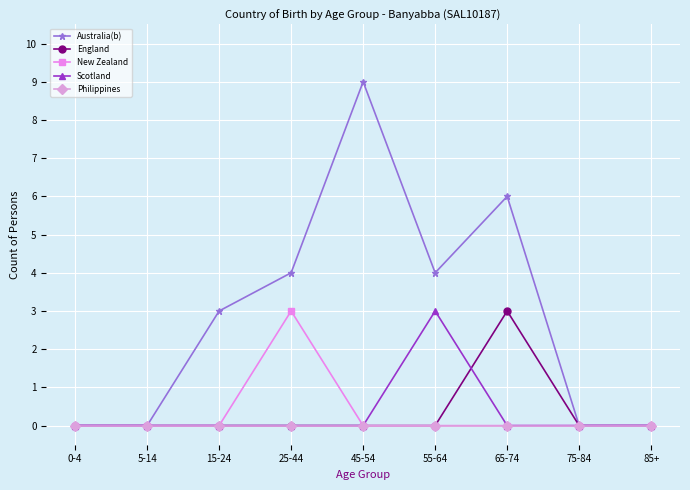

Reading right to left, what are all the values shown in this chart?

Australia(b): 85+=0	75-84=0	65-74=6	55-64=4	45-54=9	25-44=4	15-24=3	5-14=0	0-4=0
England: 85+=0	75-84=0	65-74=3	55-64=0	45-54=0	25-44=0	15-24=0	5-14=0	0-4=0
New Zealand: 85+=0	75-84=0	65-74=0	55-64=0	45-54=0	25-44=3	15-24=0	5-14=0	0-4=0
Scotland: 85+=0	75-84=0	65-74=0	55-64=3	45-54=0	25-44=0	15-24=0	5-14=0	0-4=0
Philippines: 85+=0	75-84=0	65-74=0	55-64=0	45-54=0	25-44=0	15-24=0	5-14=0	0-4=0